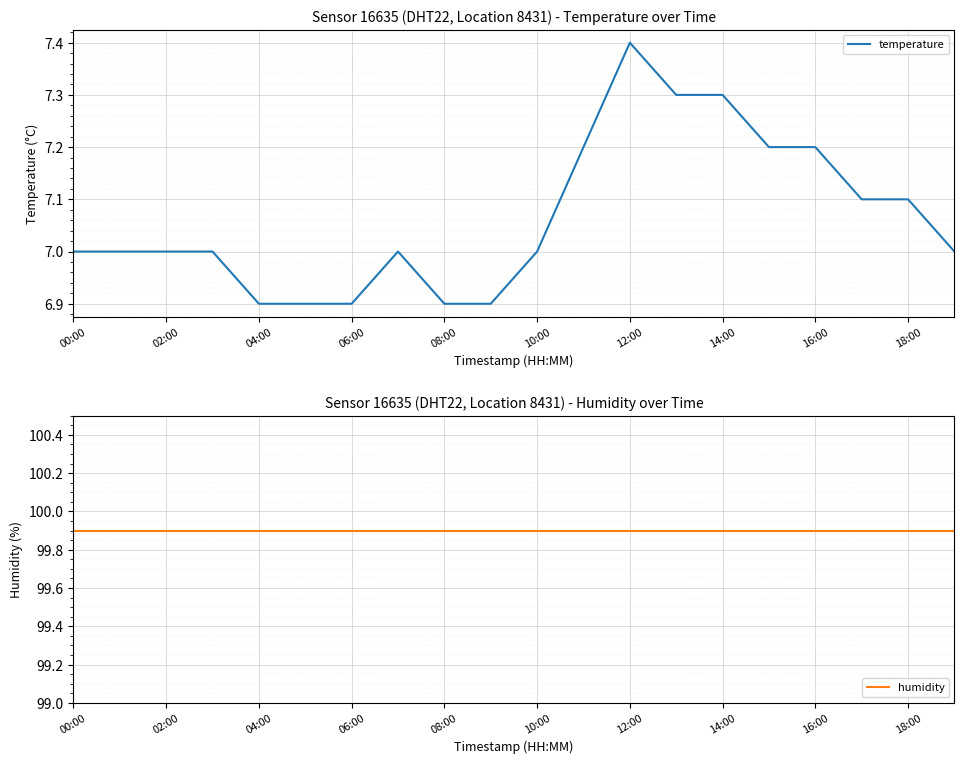

What is the greatest value displayed?

99.9